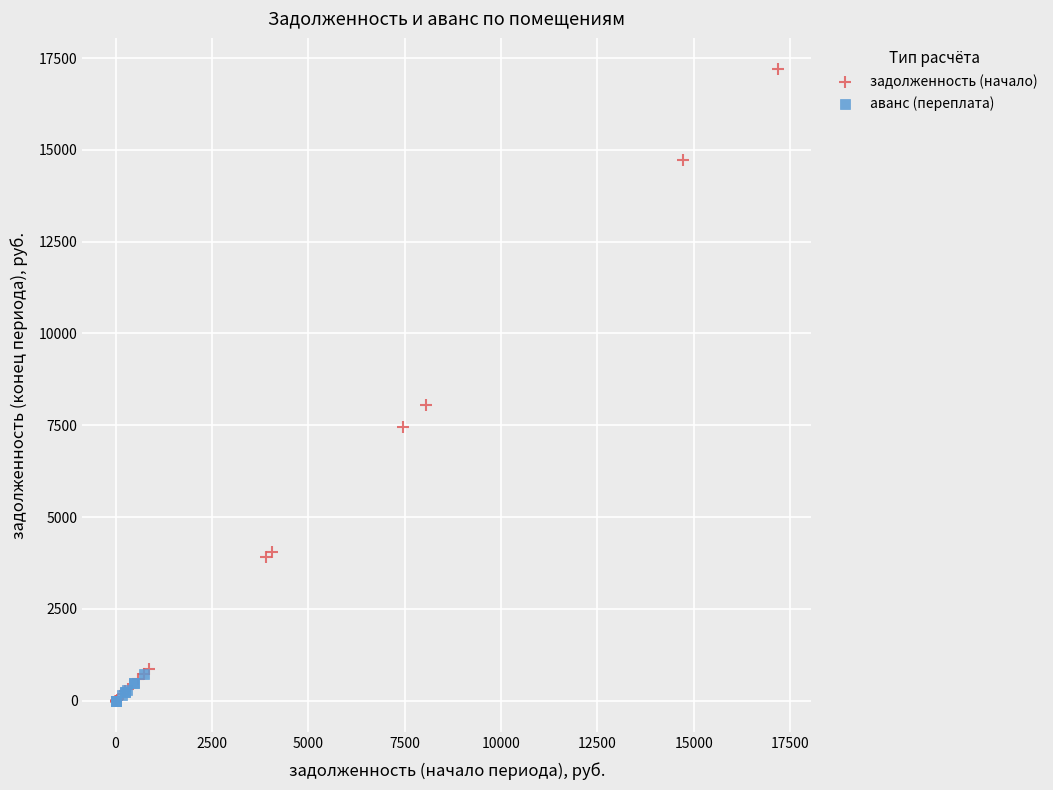

Which series has the largest Y range (max minus min)?

задолженность (начало)